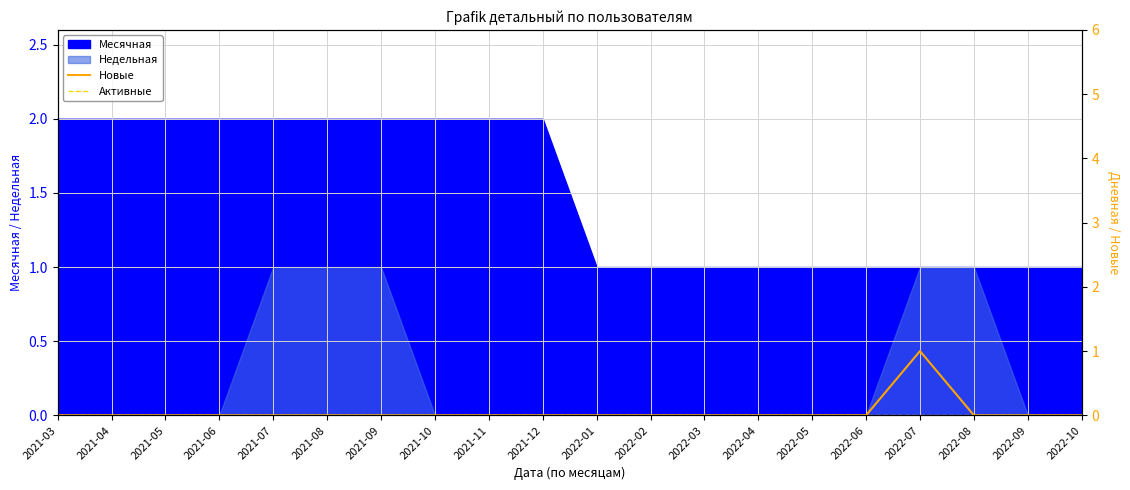

True or false: Активные and Новые cross at least once.

False